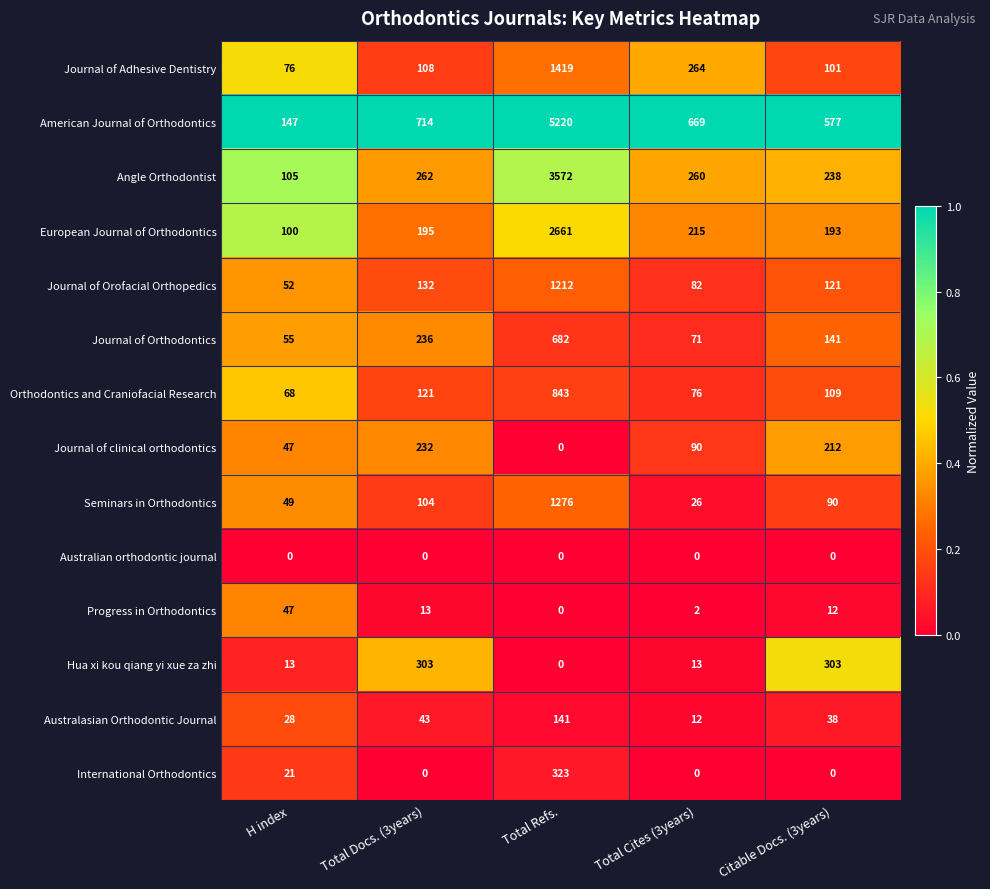

What is the approximate value of European Journal of Orthodontics at H index, to the nearest 50?

100